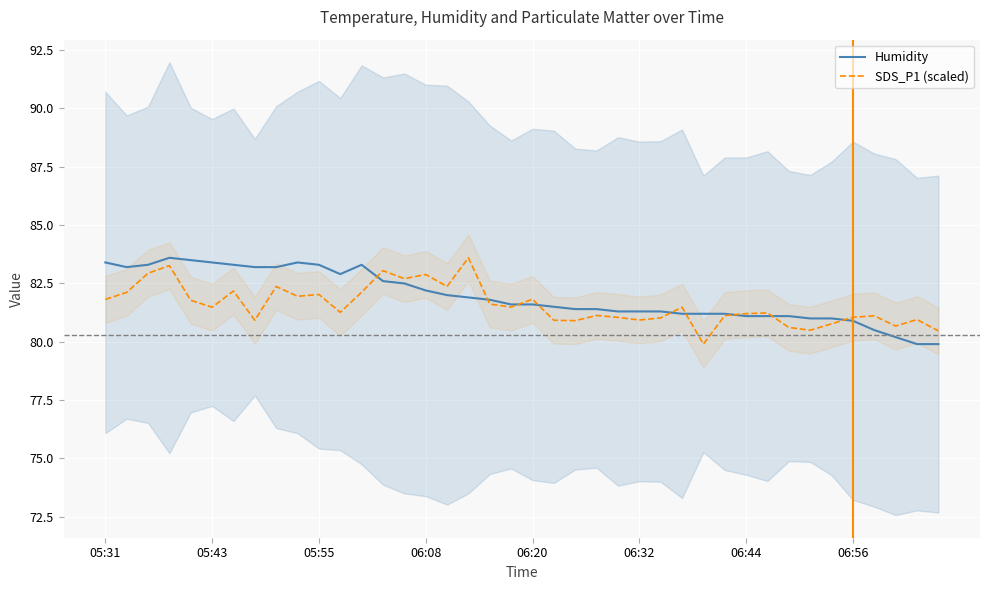

Where is the first local minimum for SDS_P1 (scaled)?

05:43